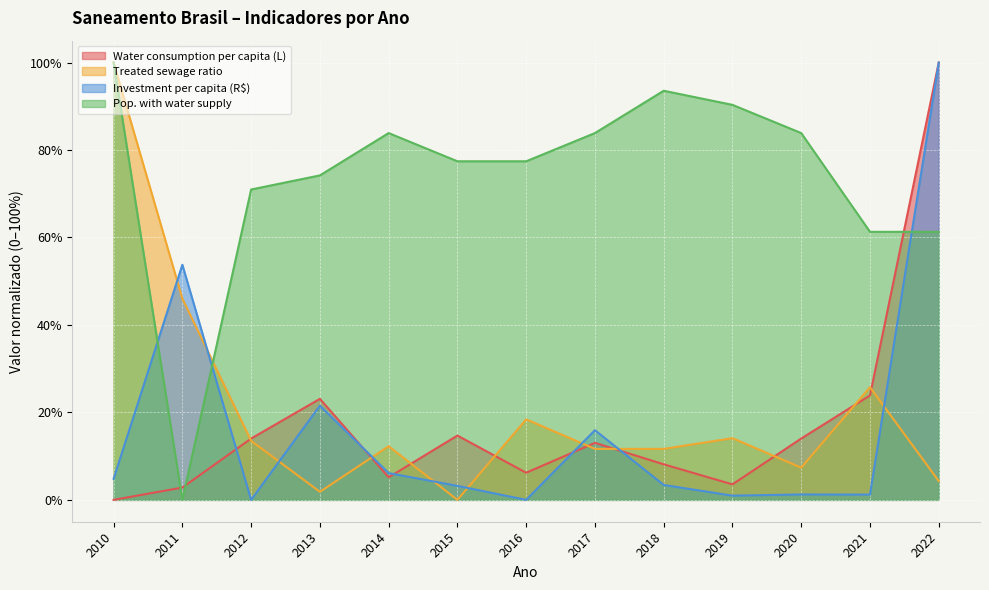

Is the value of Investment per capita (R$) at 2016 greater than the value of Treated sewage ratio at 2016?

No